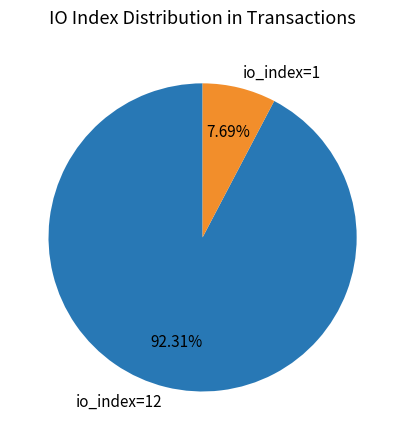

To the nearest percent, what is the difference between the largest and smallest slice percentages?

85%